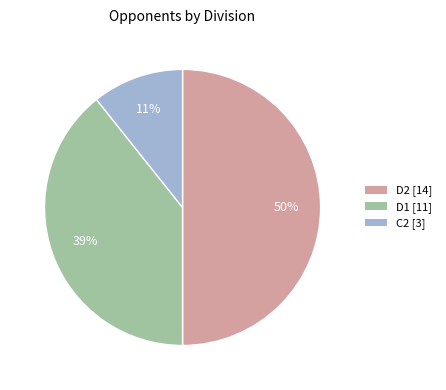

Does D1 [11] represent more than half of the total?

No